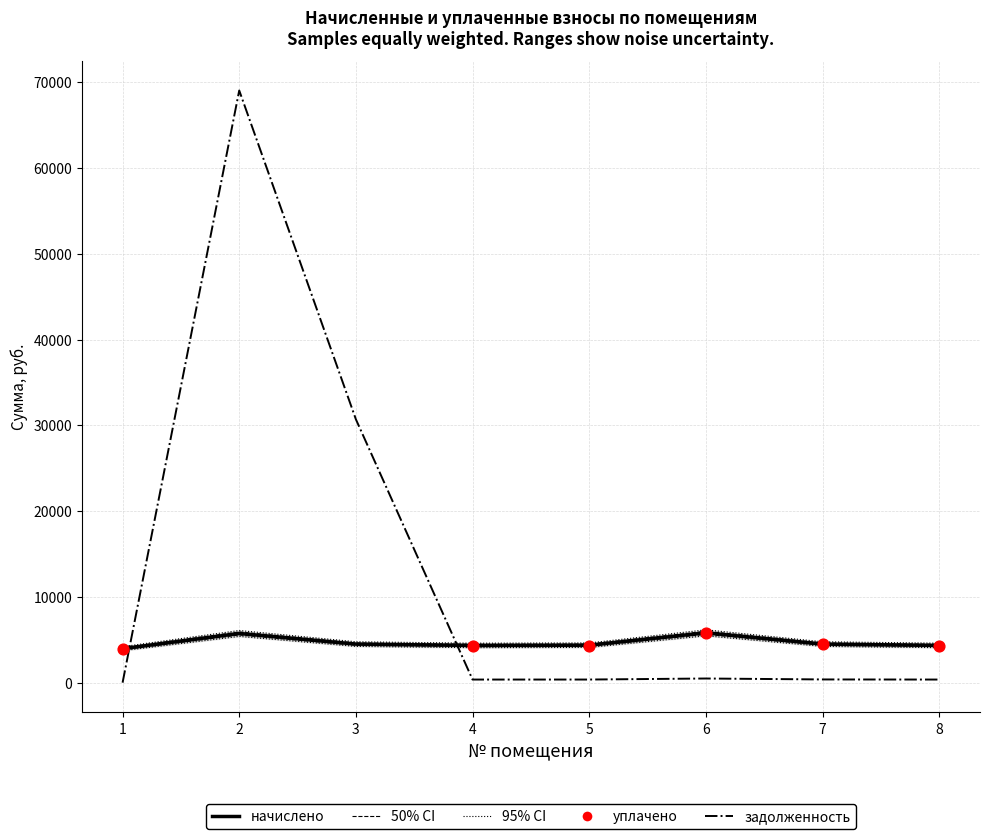

Which series has the largest total across all categories?

задолженность (итог)